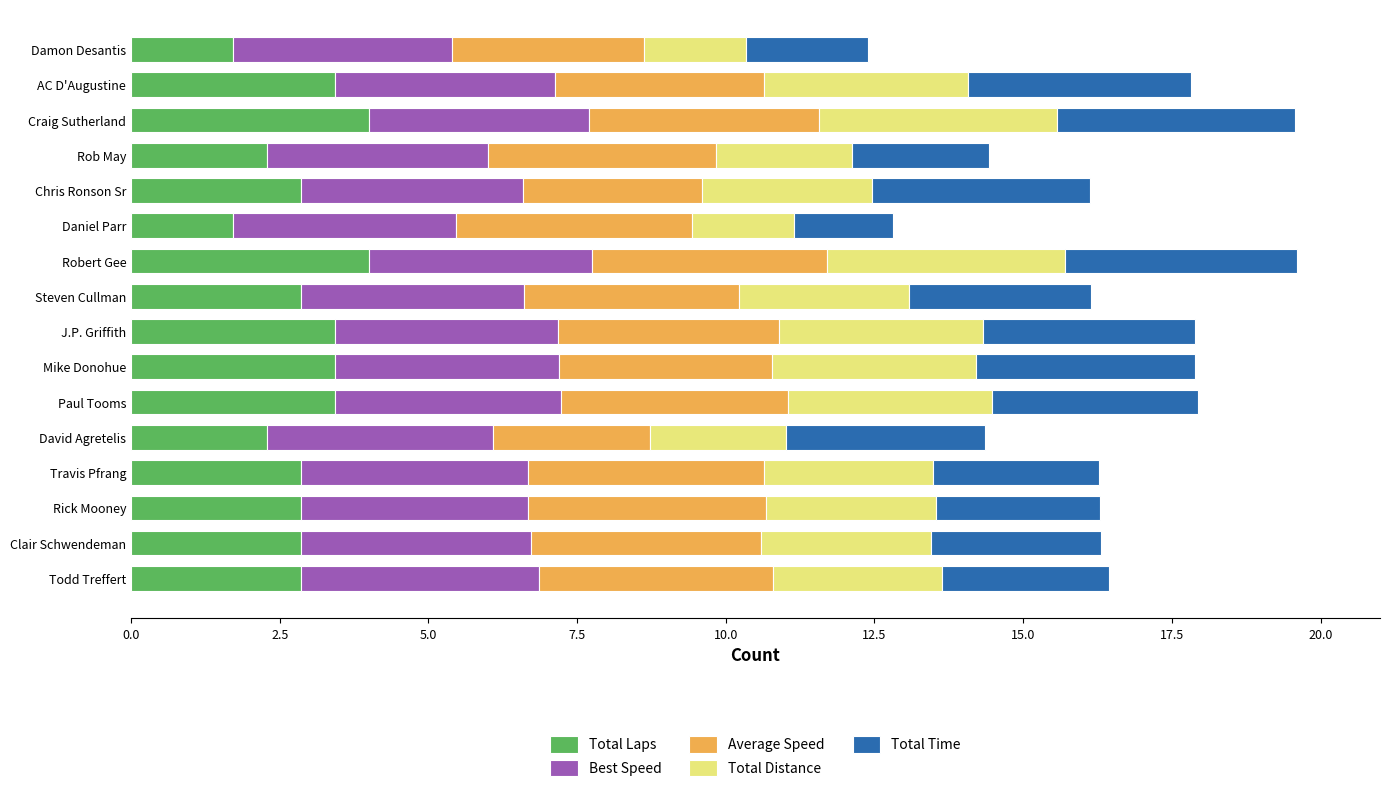

What is the highest value of the Total Laps series?

4.0